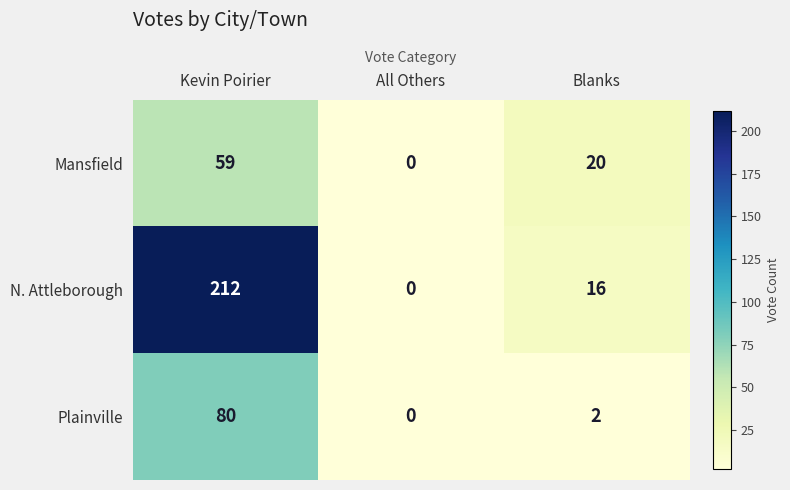

Reading left to right, what are all the values shown in this chart?

Mansfield: Kevin Poirier=59	All Others=0	Blanks=20
N. Attleborough: Kevin Poirier=212	All Others=0	Blanks=16
Plainville: Kevin Poirier=80	All Others=0	Blanks=2